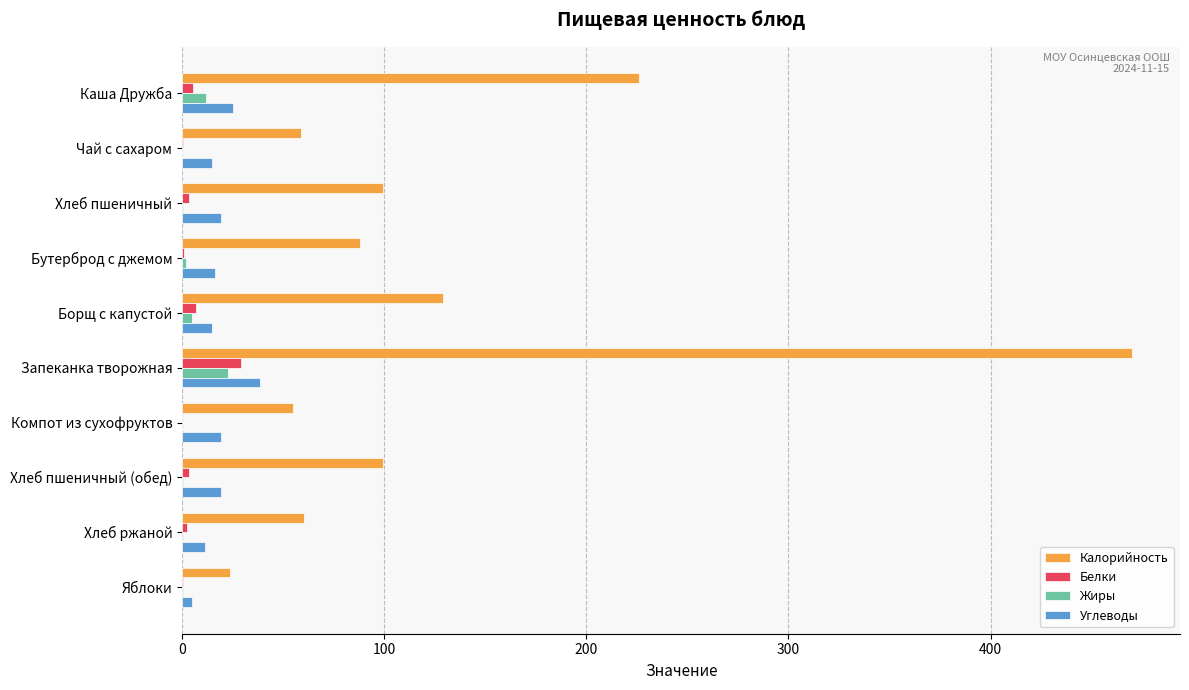

The value of Калорийность at Борщ с капустой is 182.0. True or false?

False